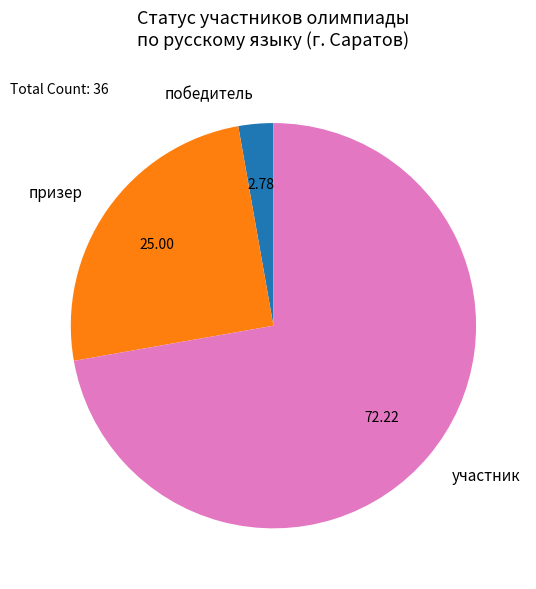

Which slice is the largest?

участник